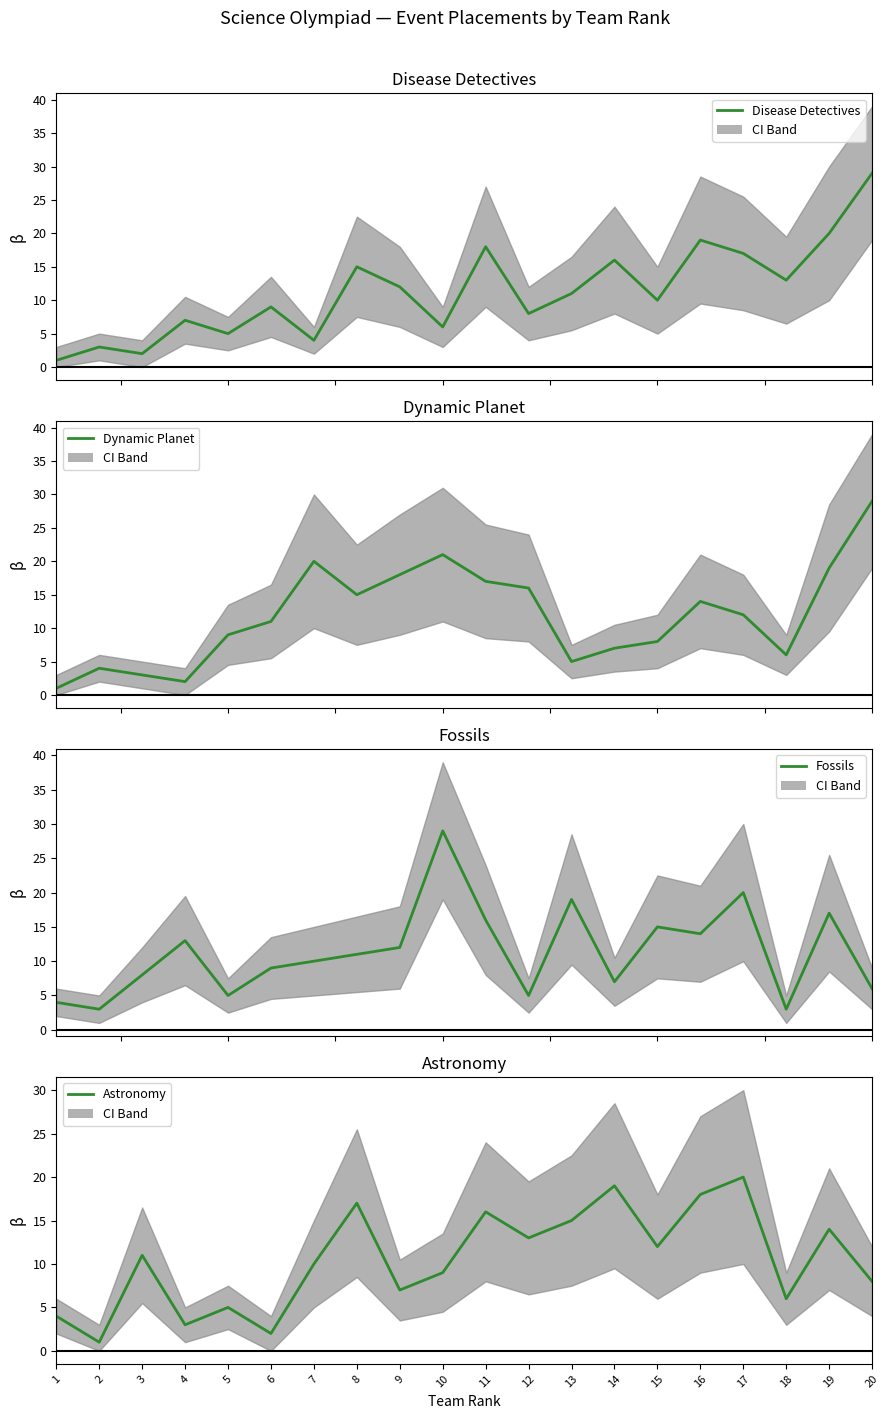

At which category does Dynamic Planet reach its first local valley?

4